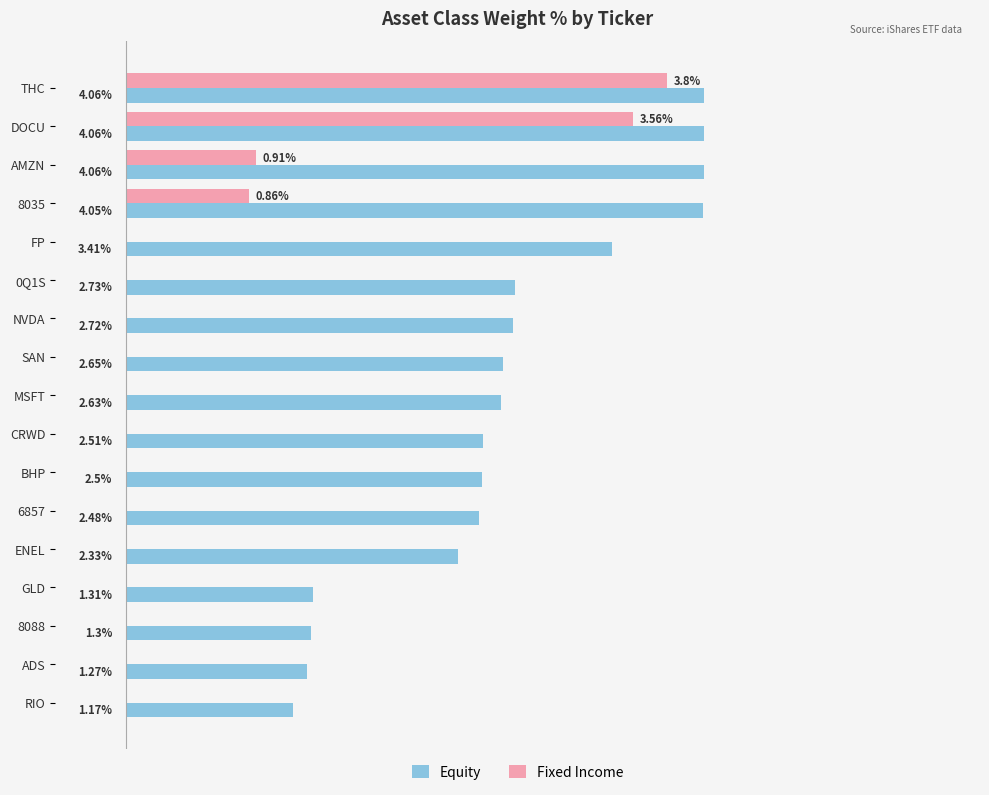

At which category is the sum across all series the highest?

THC